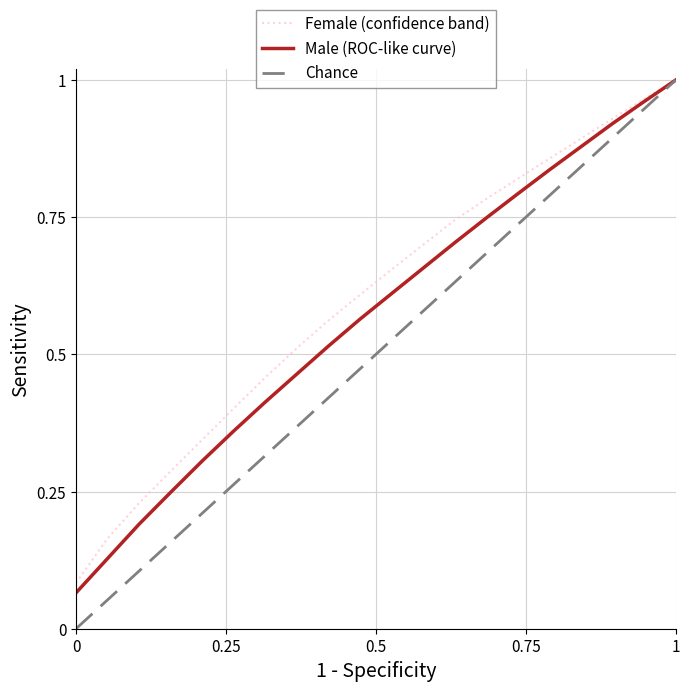

What is the smallest value displayed?

0.1